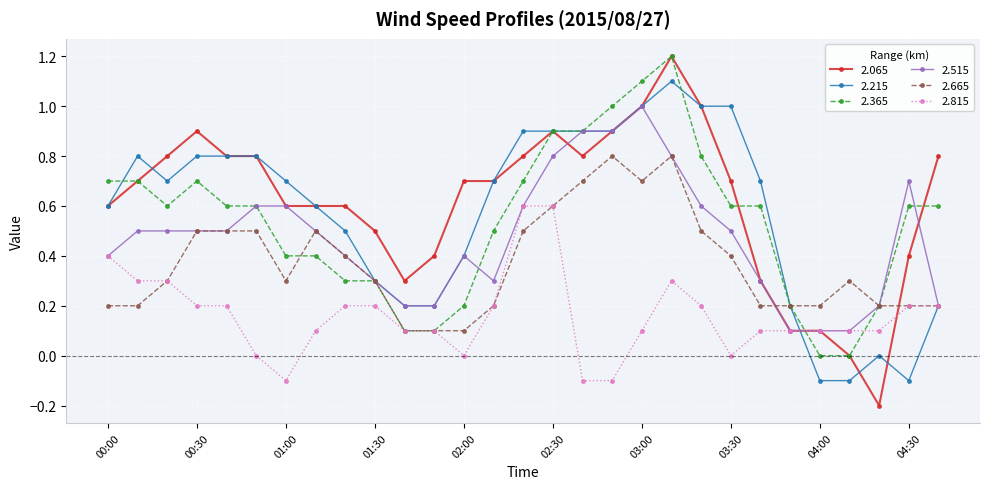

What is the sum of all 2.365 values?

15.6